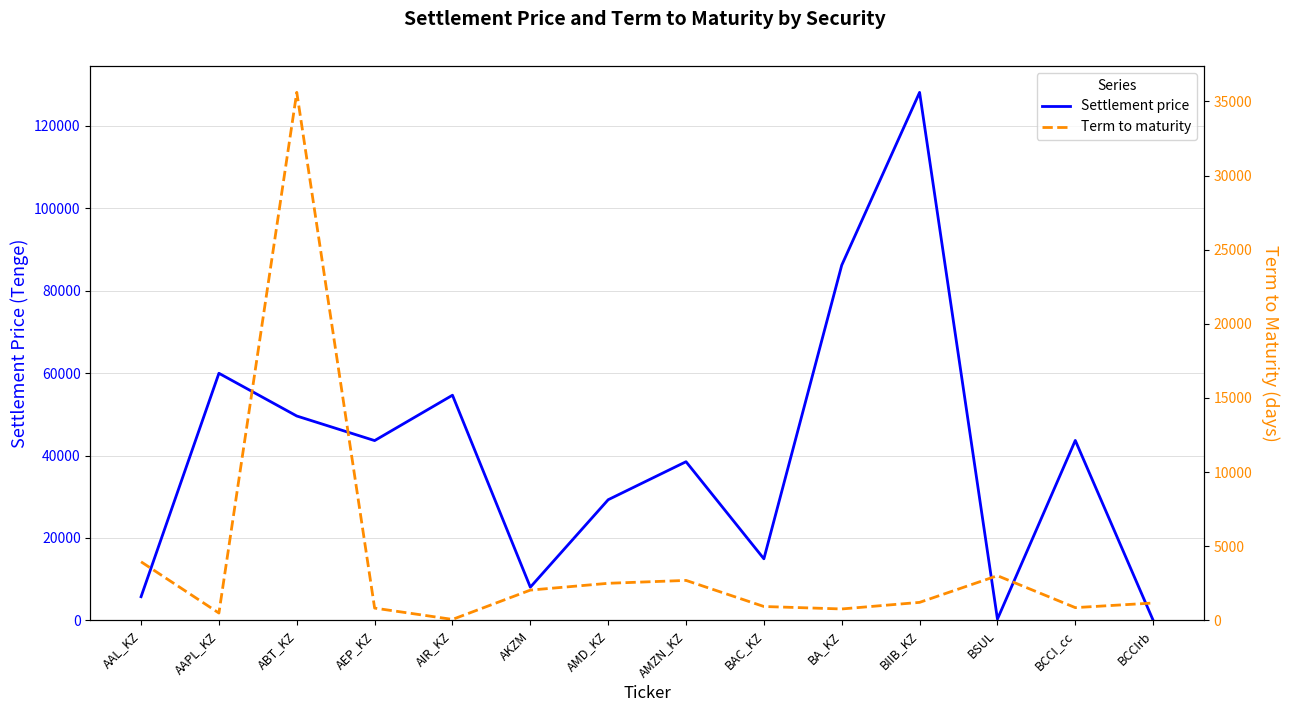

What is the smallest value displayed?

5.0